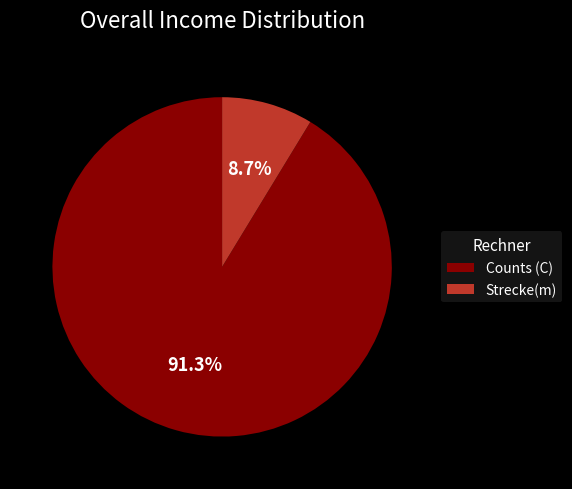

To the nearest percent, what is the difference between the Strecke(m) and Counts (C) slice percentages?

83%